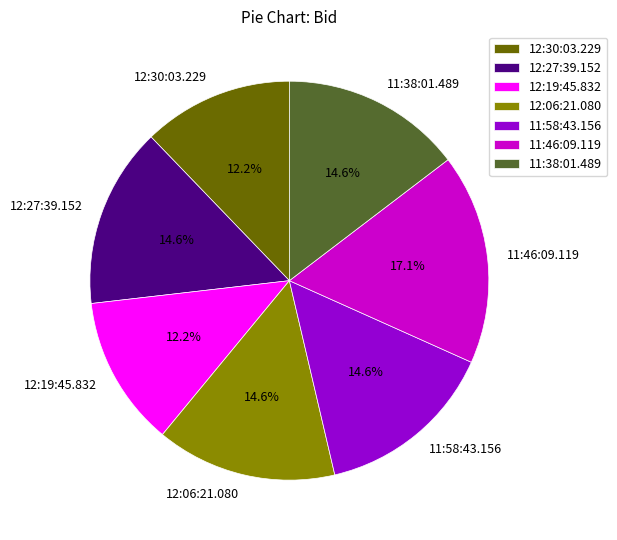

How many segments does this pie chart have?

7